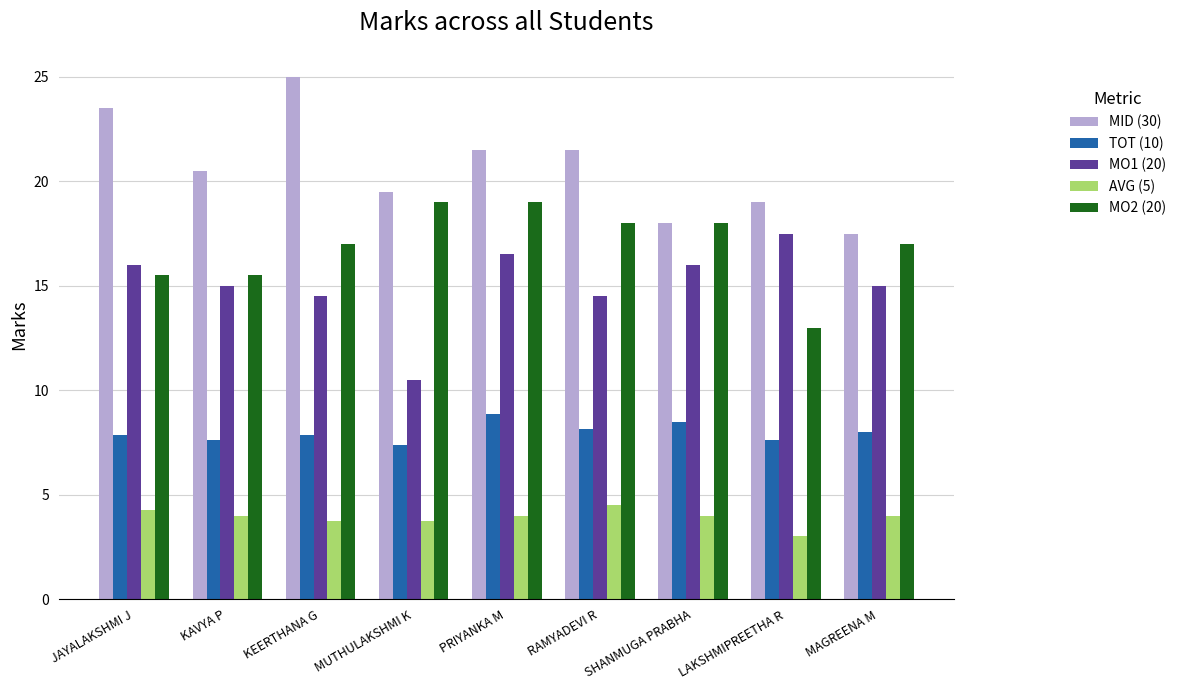

Does the chart contain stacked bars?

No